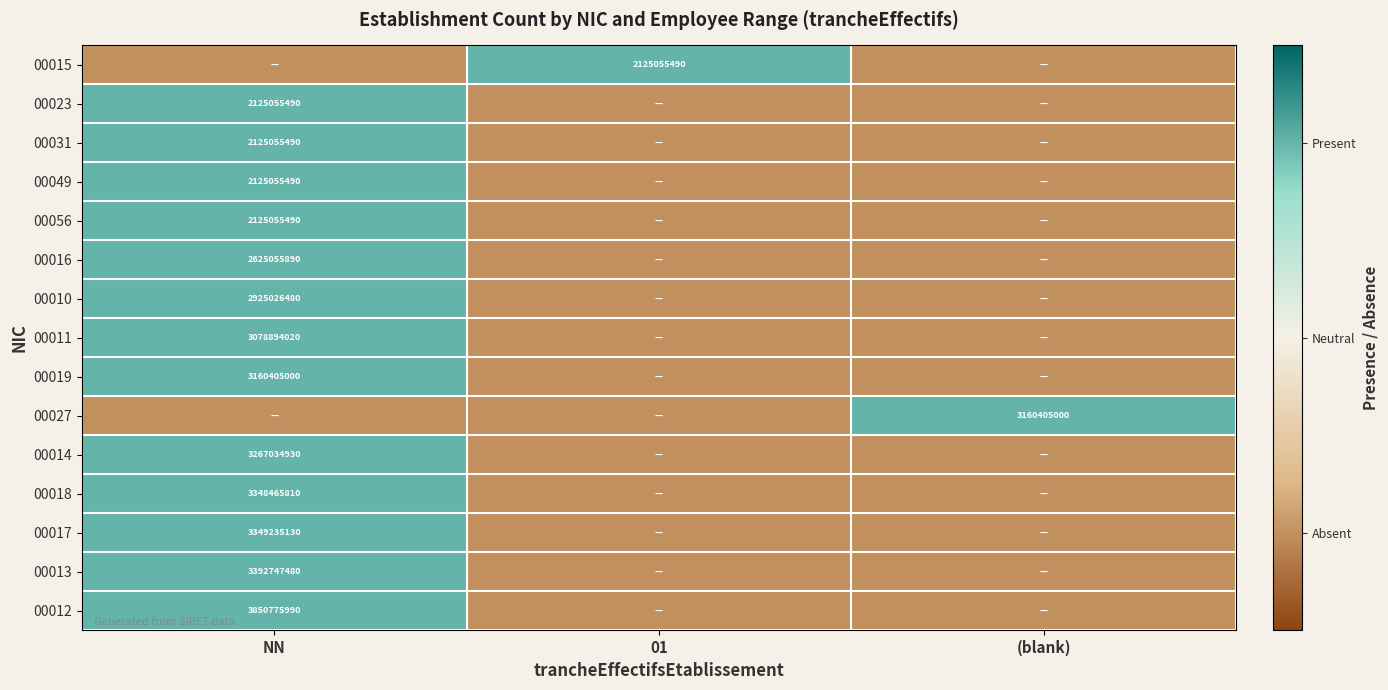

The 00027 series shows 2076572451 at (blank). True or false?

False